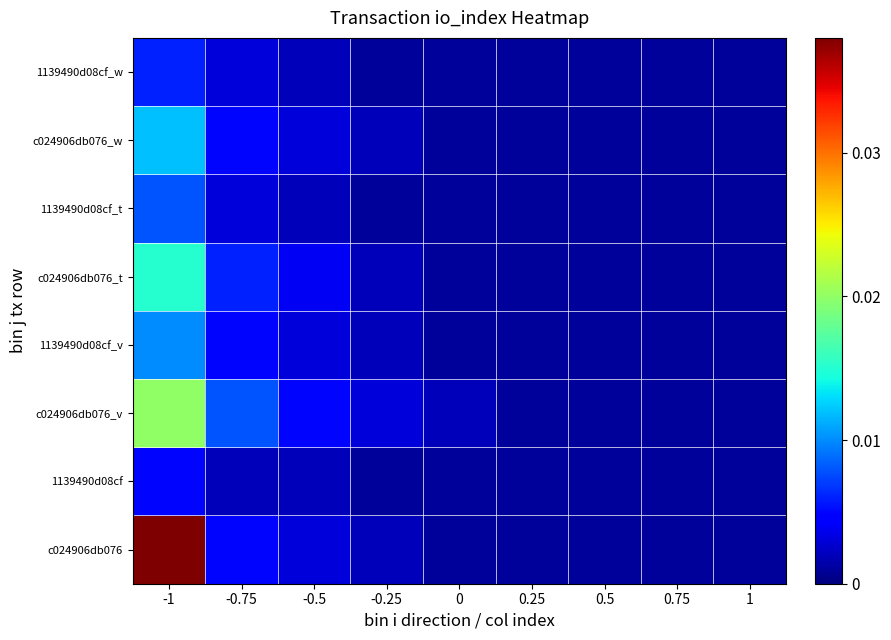

Reading right to left, list all the values displayed in this chart.

c024906db076: 1=0.0	0.75=0.0	0.5=0.0	0.25=0.0	0=0.0	-0.25=0.0	-0.5=0.0	-0.75=0.0	-1=0.0
1139490d08cf: 1=0.0	0.75=0.0	0.5=0.0	0.25=0.0	0=0.0	-0.25=0.0	-0.5=0.0	-0.75=0.0	-1=0.0
c024906db076_v: 1=0.0	0.75=0.0	0.5=0.0	0.25=0.0	0=0.0	-0.25=0.0	-0.5=0.0	-0.75=0.0	-1=0.0
1139490d08cf_v: 1=0.0	0.75=0.0	0.5=0.0	0.25=0.0	0=0.0	-0.25=0.0	-0.5=0.0	-0.75=0.0	-1=0.0
c024906db076_t: 1=0.0	0.75=0.0	0.5=0.0	0.25=0.0	0=0.0	-0.25=0.0	-0.5=0.0	-0.75=0.0	-1=0.0
1139490d08cf_t: 1=0.0	0.75=0.0	0.5=0.0	0.25=0.0	0=0.0	-0.25=0.0	-0.5=0.0	-0.75=0.0	-1=0.0
c024906db076_w: 1=0.0	0.75=0.0	0.5=0.0	0.25=0.0	0=0.0	-0.25=0.0	-0.5=0.0	-0.75=0.0	-1=0.0
1139490d08cf_w: 1=0.0	0.75=0.0	0.5=0.0	0.25=0.0	0=0.0	-0.25=0.0	-0.5=0.0	-0.75=0.0	-1=0.0